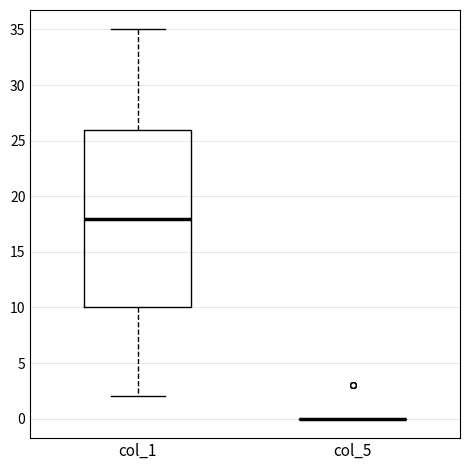

Reading left to right, transcribe this box plot: for each box, give where its median line is, the range the box spans, and where its two whiskers end, as read against the y-axis. The values are not printed on the chart, so give them approximately, as read against the axis.

col_1: median 18, box 10 to 26, whiskers 2 to 35
col_5: box collapsed to a line at 0, whiskers 0 to 0